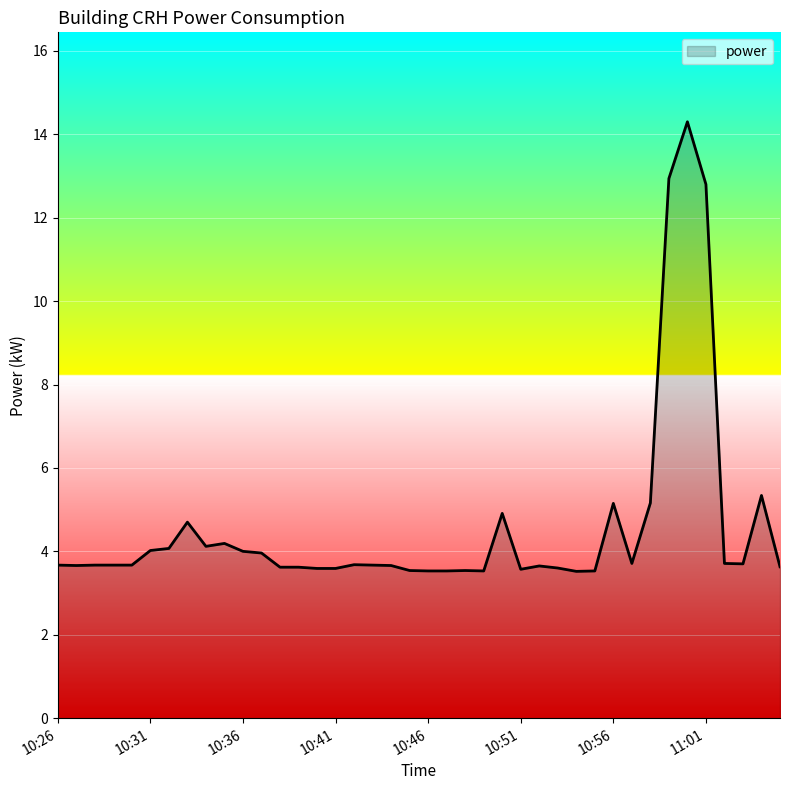

What is the smallest value displayed?

3.5